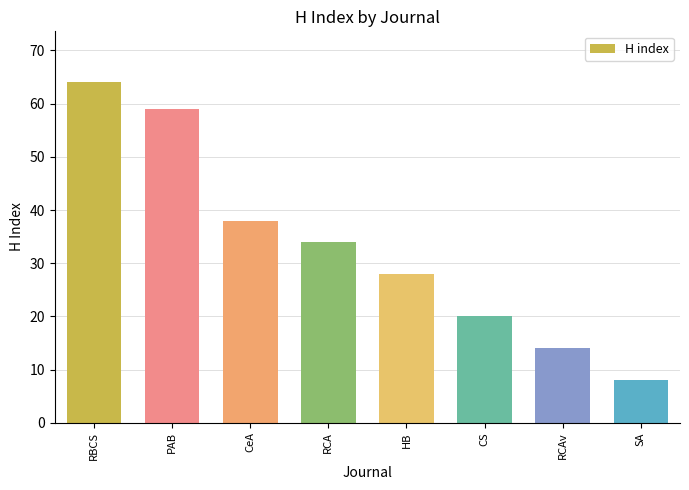

What is the difference between the values at RBCS and CeA?

26